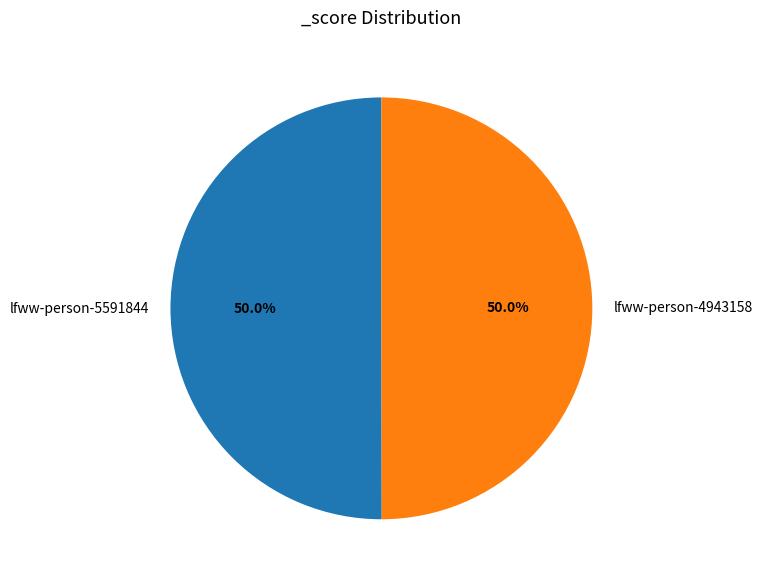

True or false: lfww-person-4943158 accounts for 50% of the total.

True